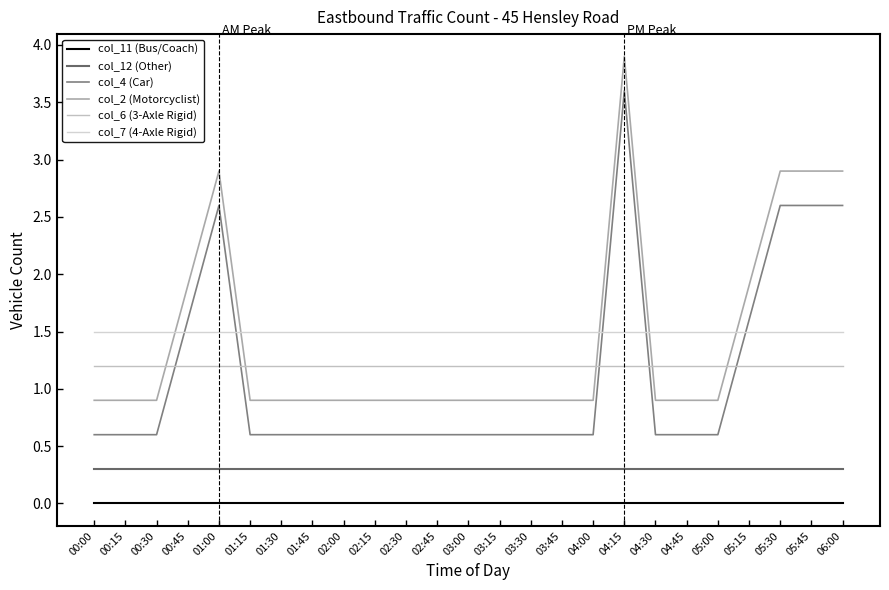

What is the sum of all col_4 (Car) values?

28.0